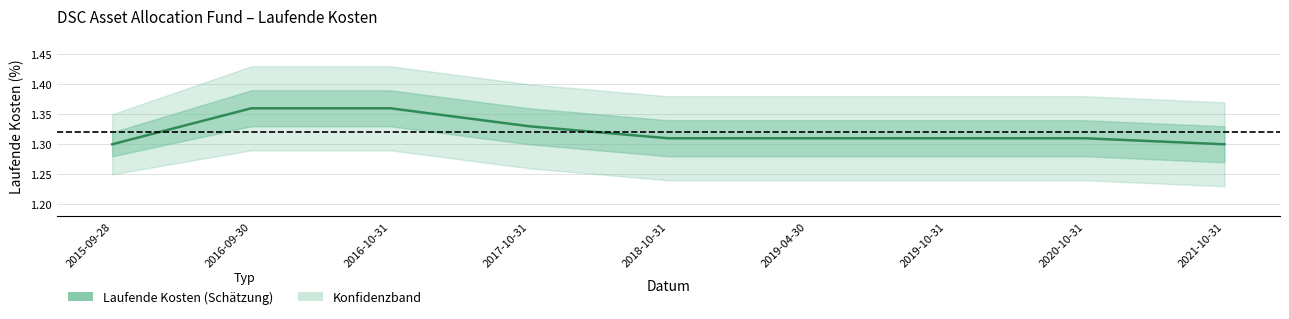

Does the chart have visible grid lines?

Yes